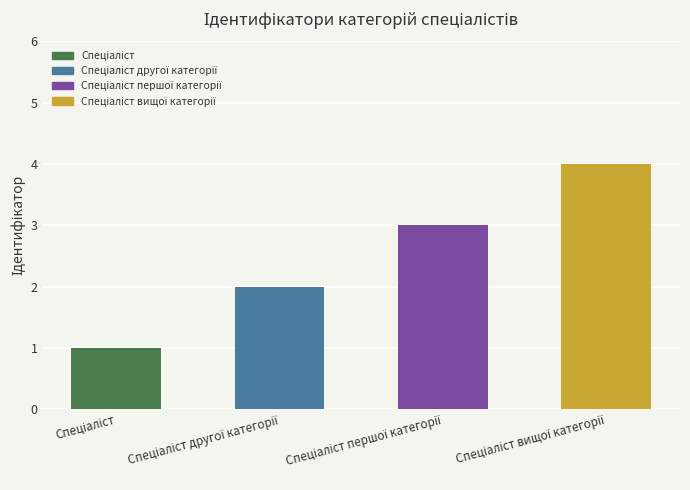

What is the sum of all values?

10